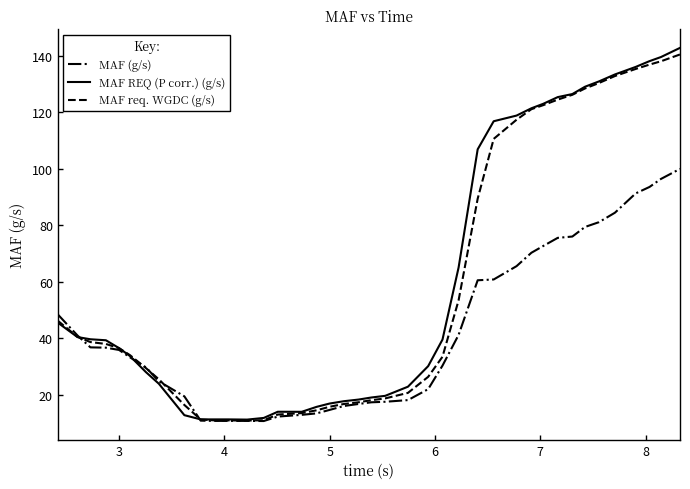

How many series are shown in this chart?

3